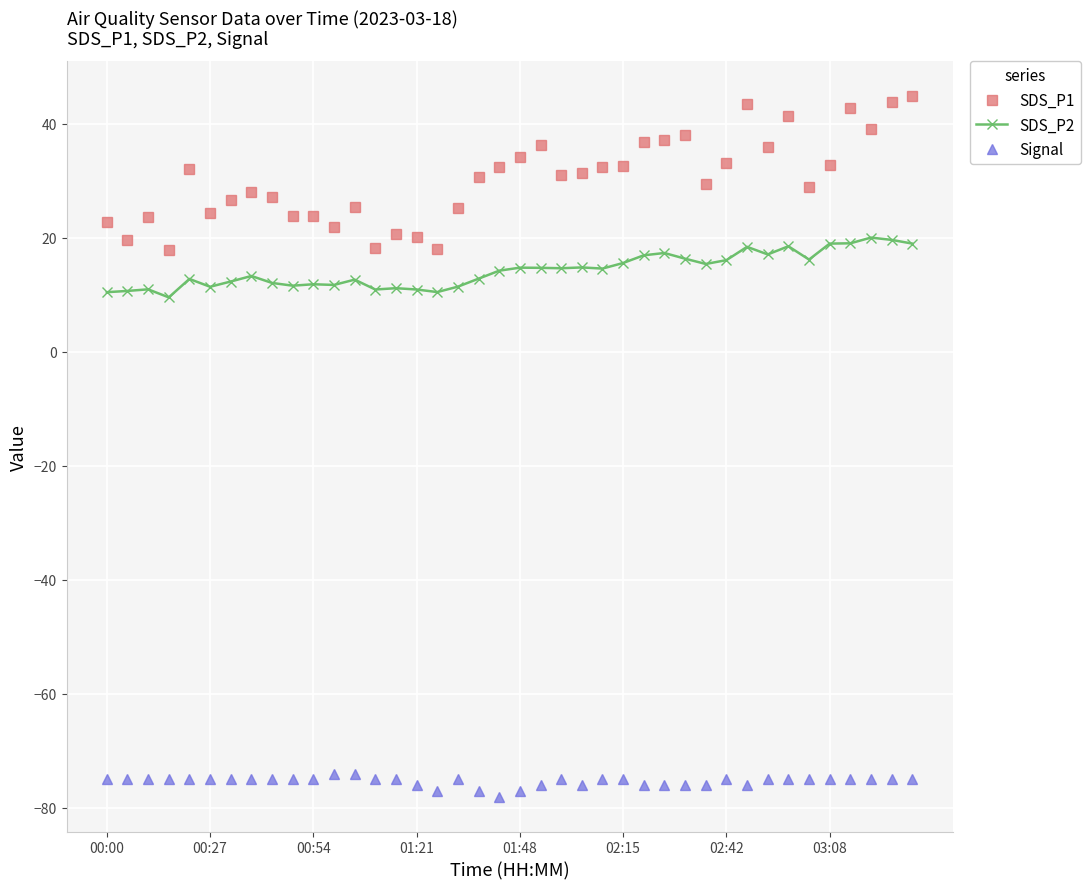

Which series has the widest spread of values?

SDS_P1